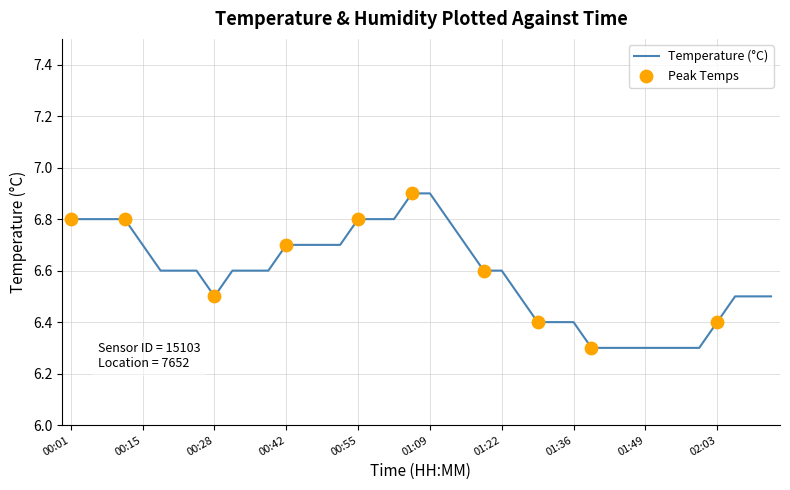

What is the difference between the maximum and minimum values?

0.6